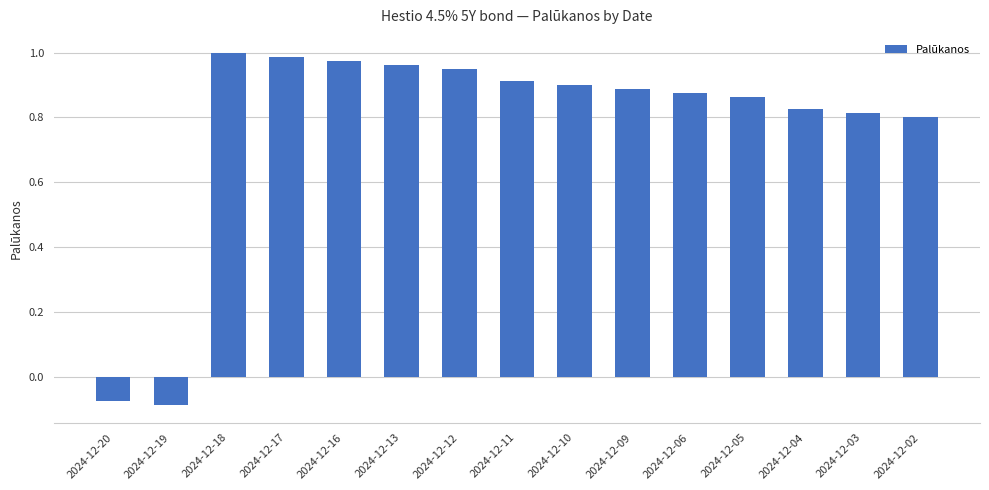

What is the difference between the second highest and second lowest values?

1.1